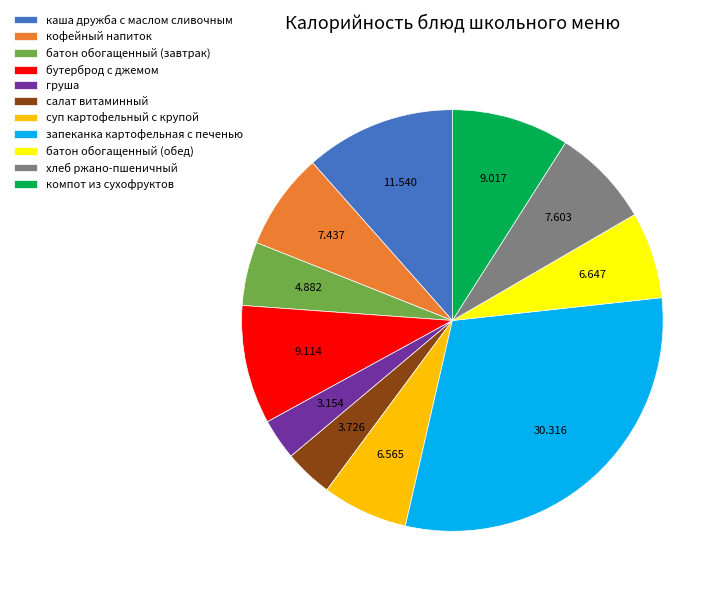

Does каша дружба с маслом сливочным represent more than half of the total?

No